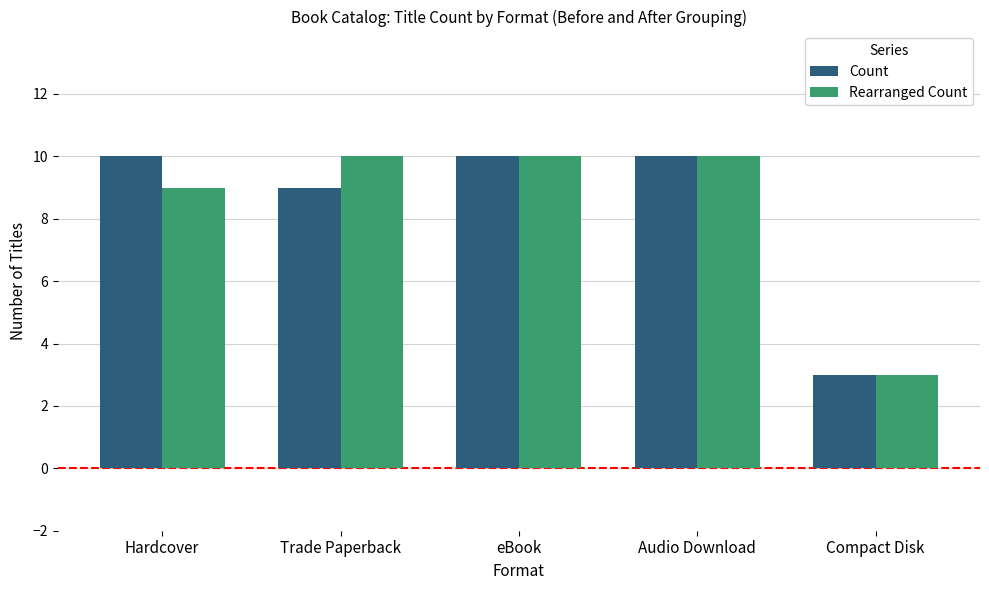

How many bars are there in total?

10